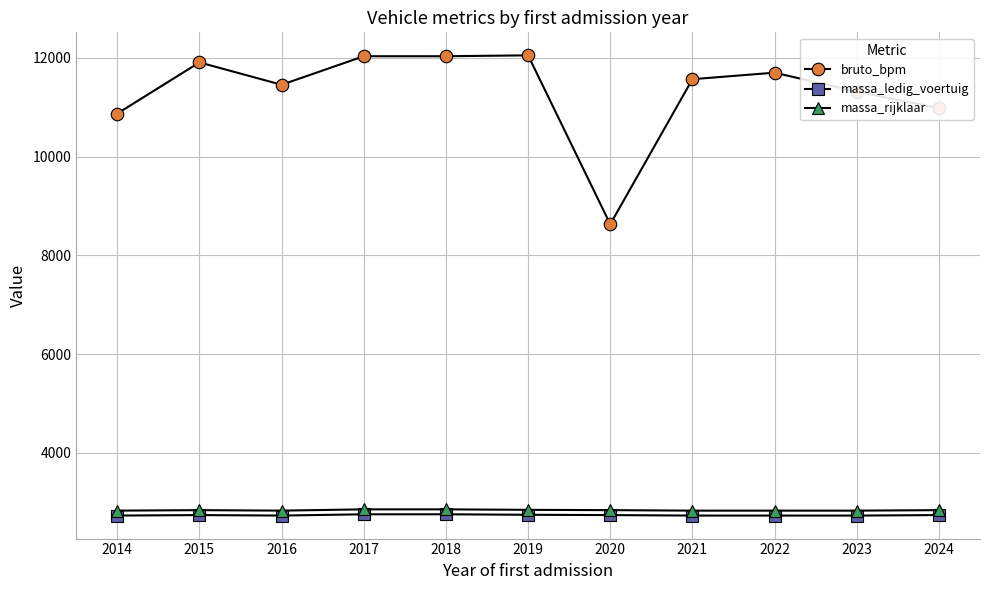

True or false: massa_rijklaar and massa_ledig_voertuig cross at least once.

False